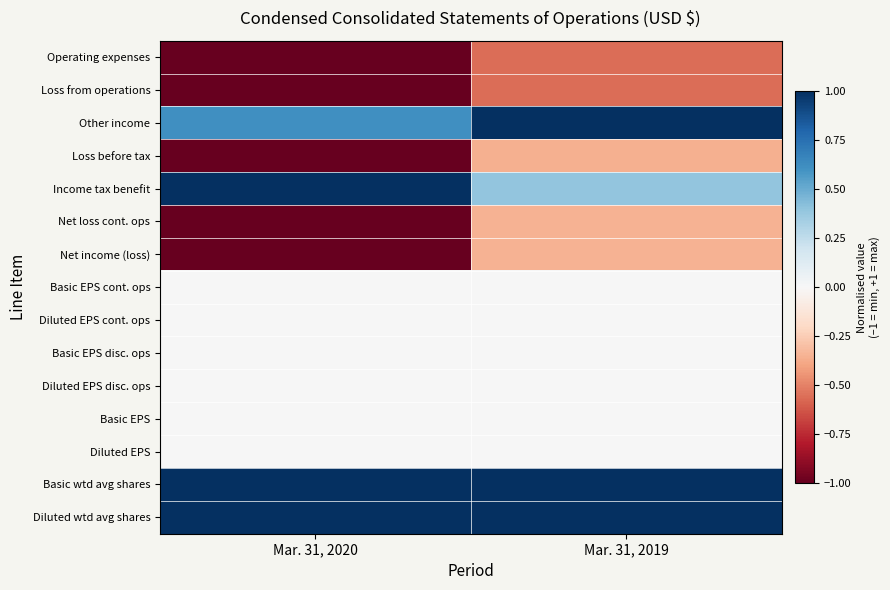

At how many categories does at least one series exceed 0?

2